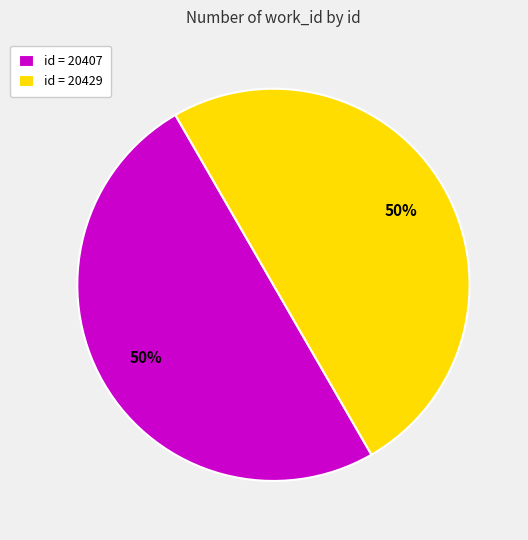

To the nearest percent, what is the average slice percentage?

50%